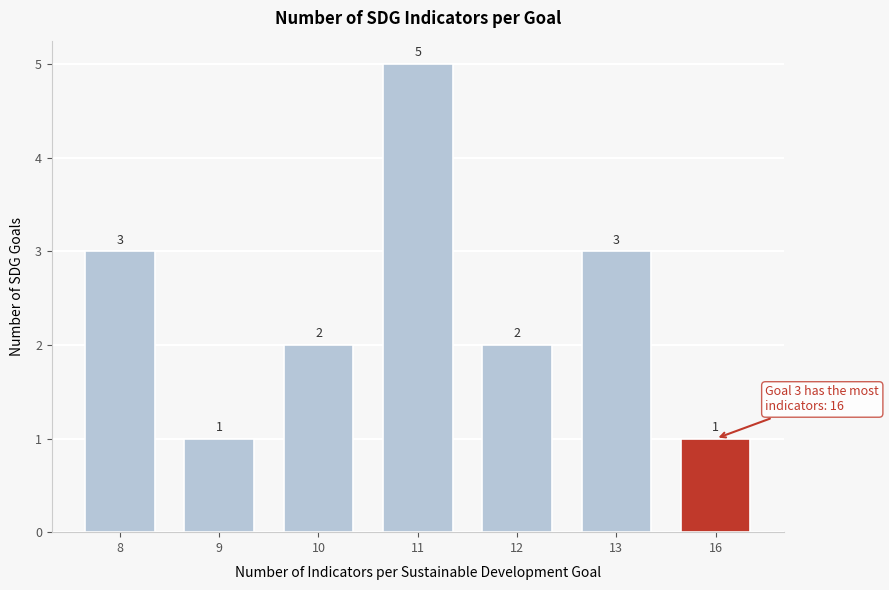

Reading left to right, transcribe all the data shown in this chart.

8=3	9=1	10=2	11=5	12=2	13=3	16=1